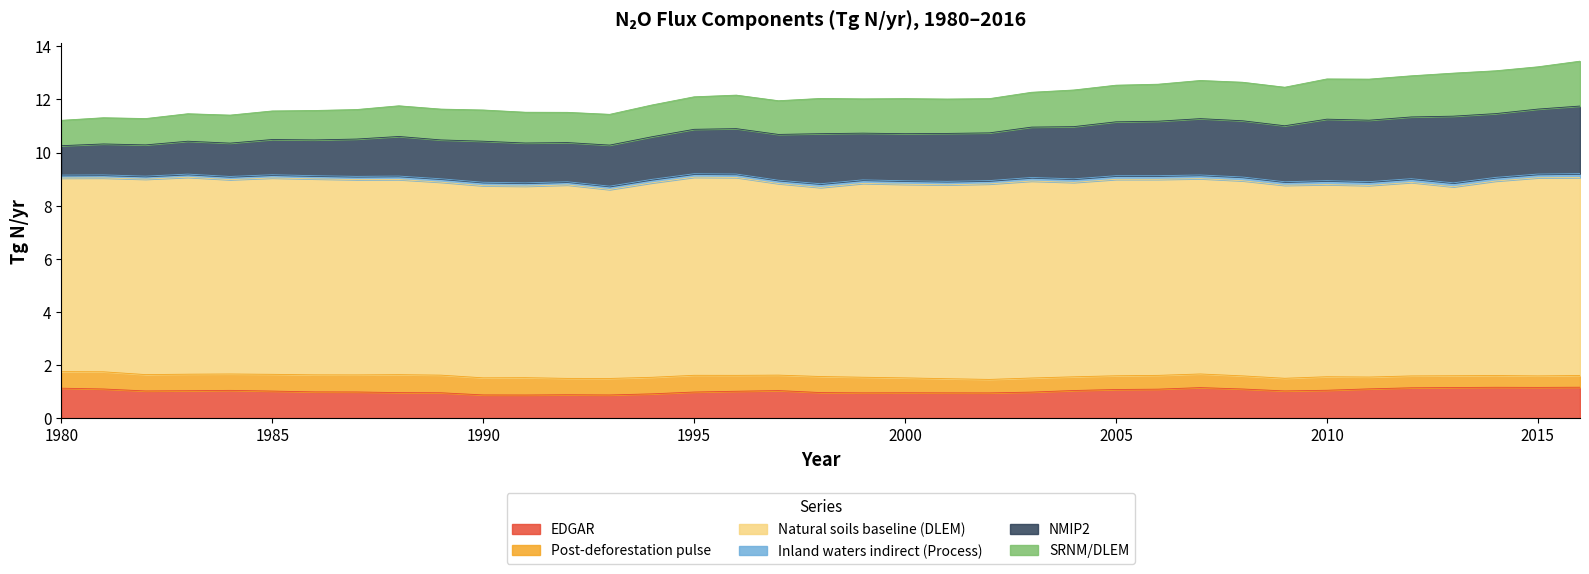

How many Natural soils baseline (DLEM) values are between 7 and 8?

37